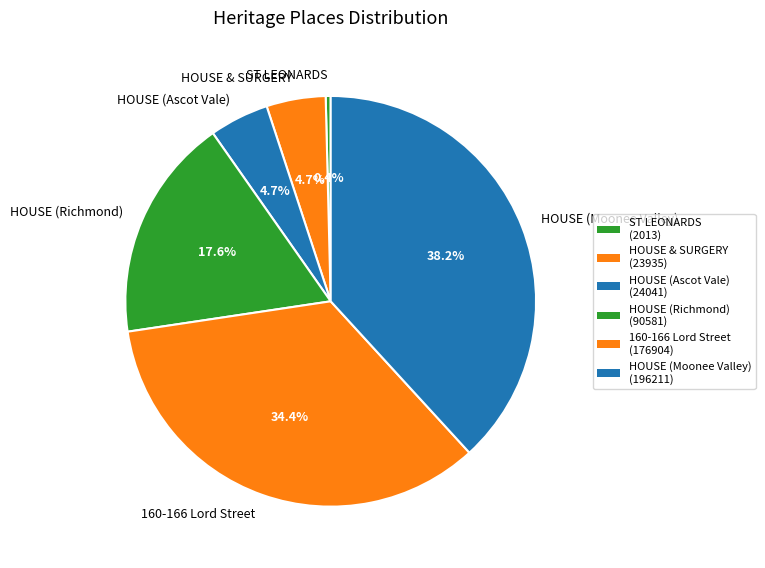

Count the number of slices in the pie.

6